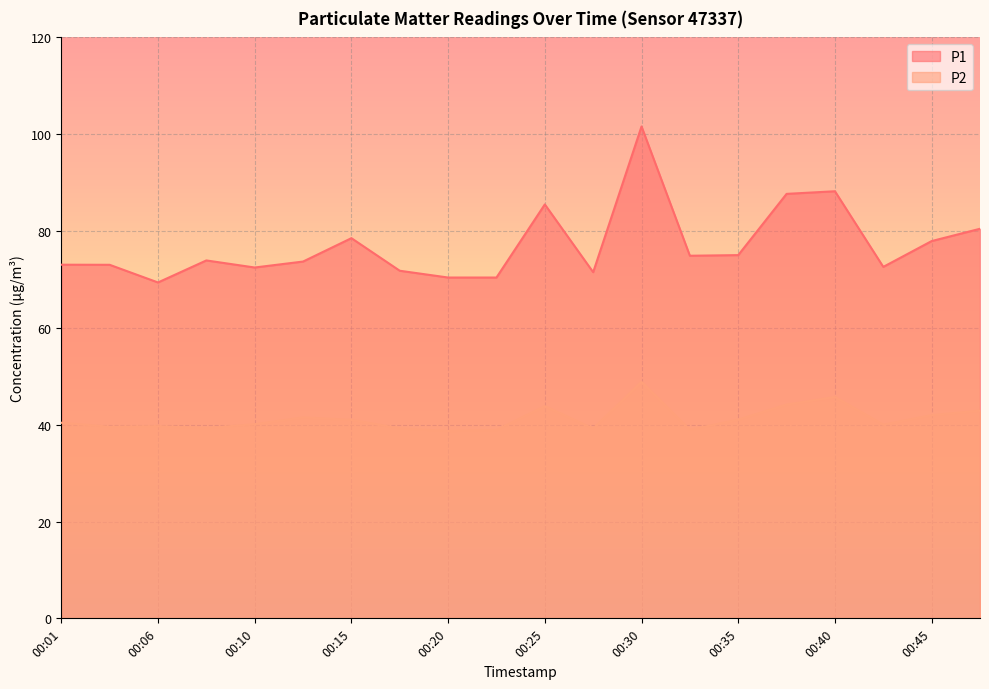

True or false: P1 and P2 cross at least once.

False